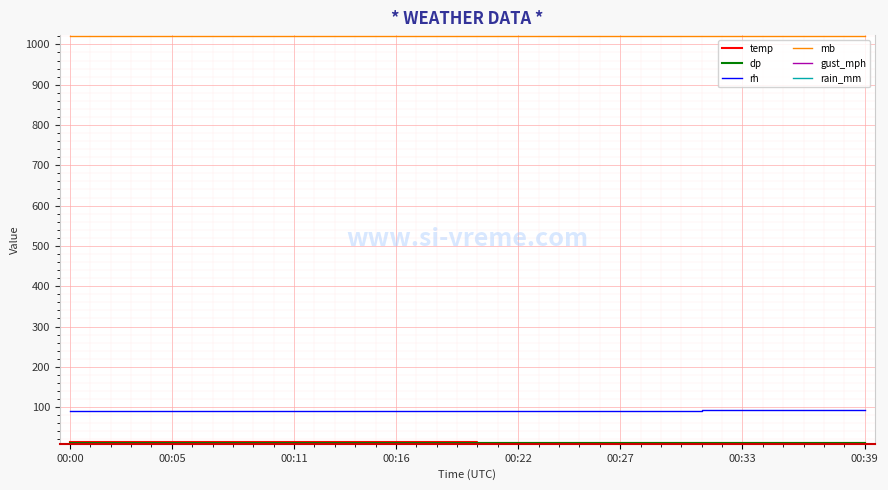

Is this an area chart (filled region under the line)?

No